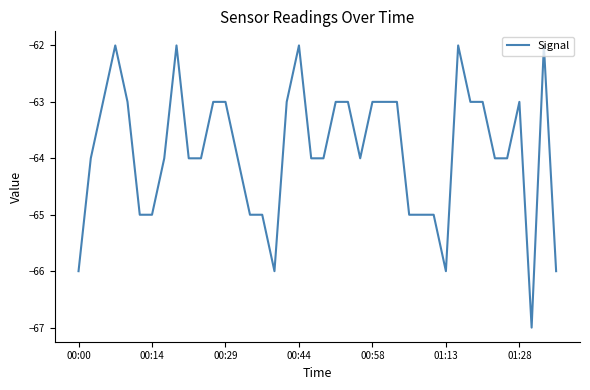

What is the maximum value shown in the chart?

-62